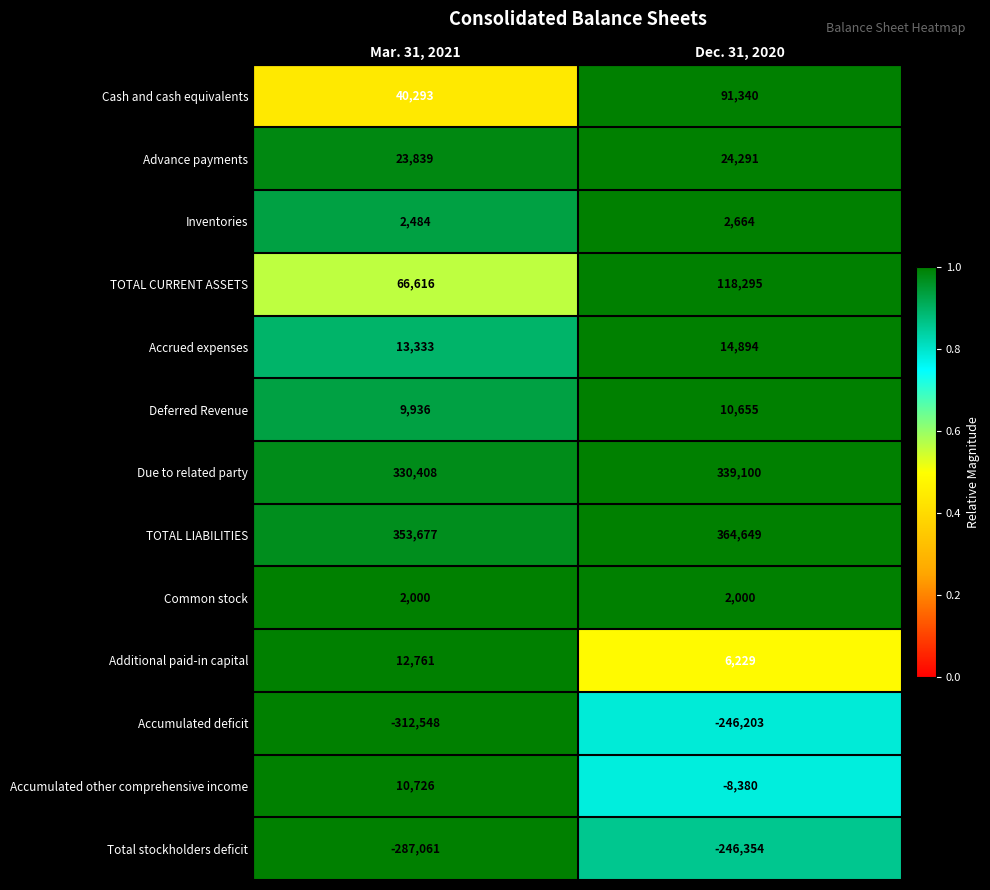

Which label corresponds to the smallest value in the chart?

Mar. 31, 2021